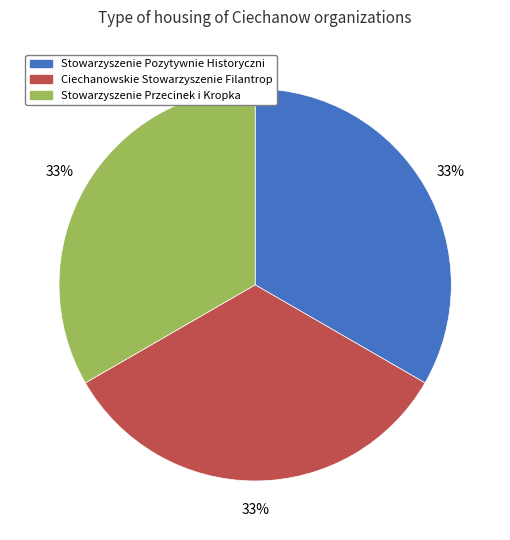

To the nearest percent, what is the combined percentage of Stowarzyszenie Pozytywnie Historyczni and Ciechanowskie Stowarzyszenie Filantrop?

67%